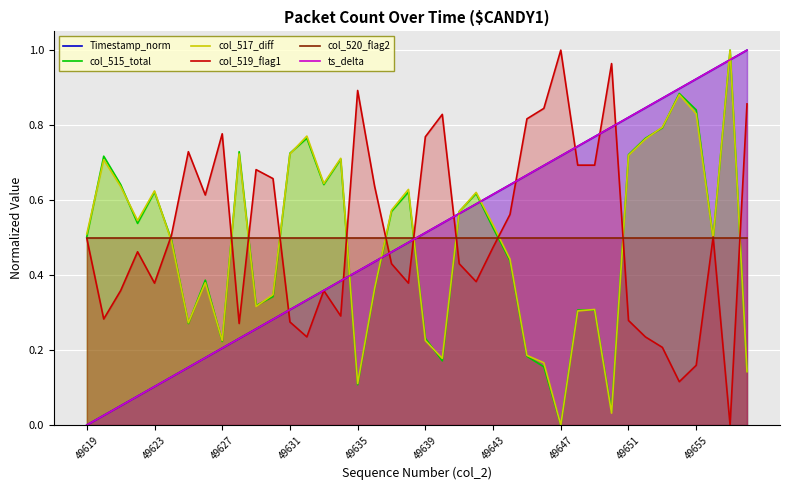

Rank the series by their maximum value, from highest to lowest.

Timestamp_norm, col_515_total, col_517_diff, col_519_flag1, ts_delta, col_520_flag2